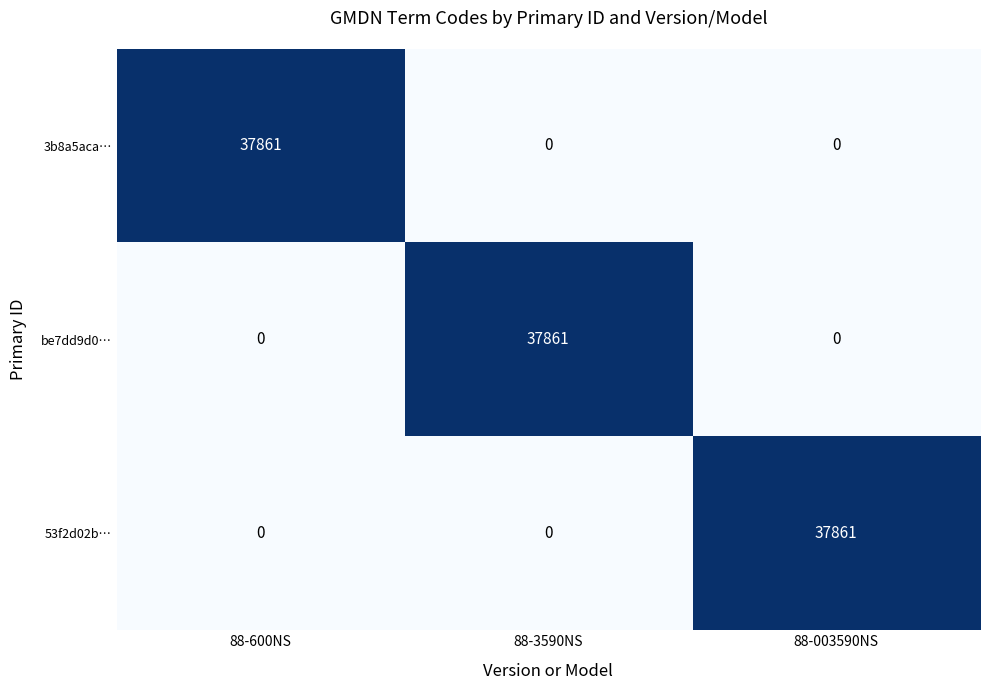

What is the highest value of the 53f2d02b… series?

37861